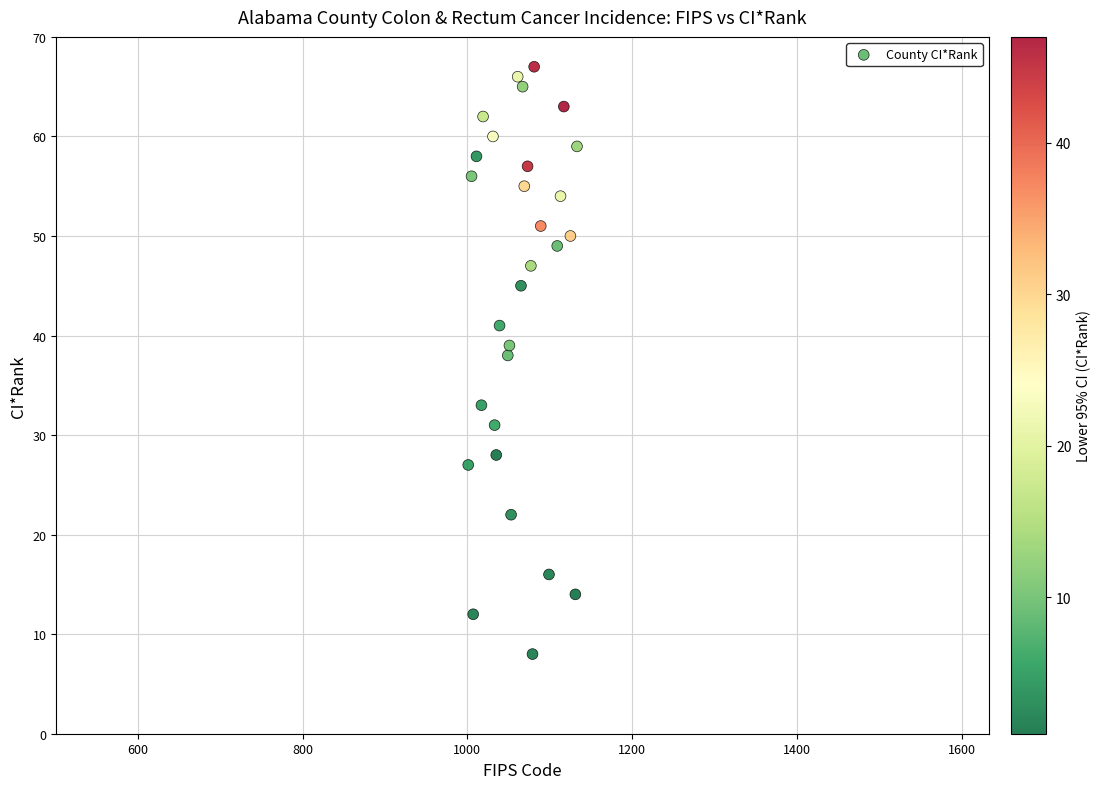

What Y value in the scatter plot is closest to 37?

38